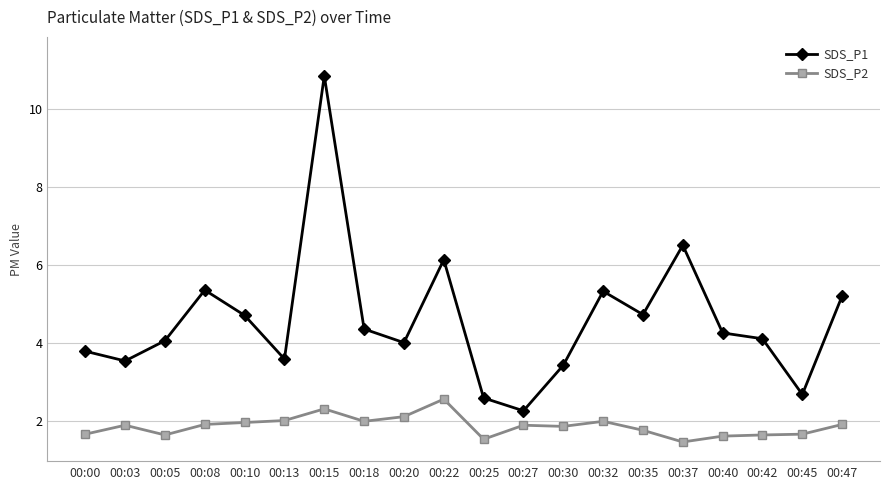

At which category does the chart reach its peak across all series?

00:15